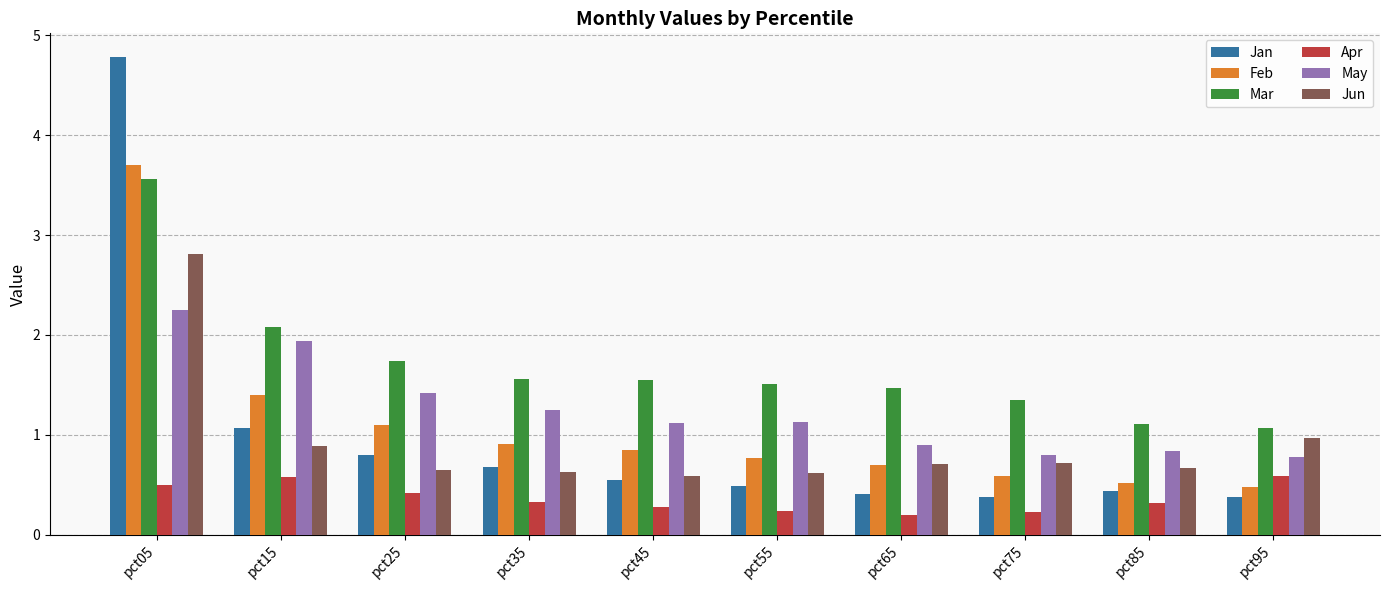

What is the value of the May bar at the 2nd from the left?

1.9